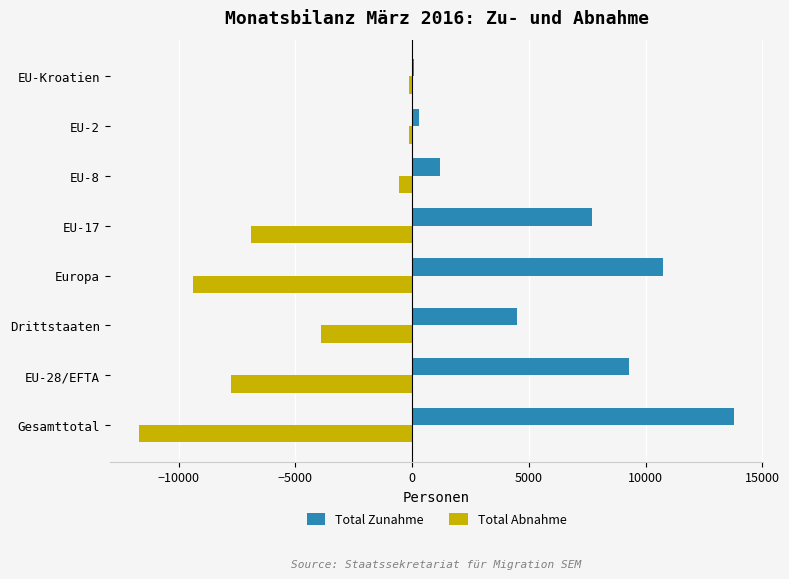

What is the total value across all series at Gesamttotal?

2086